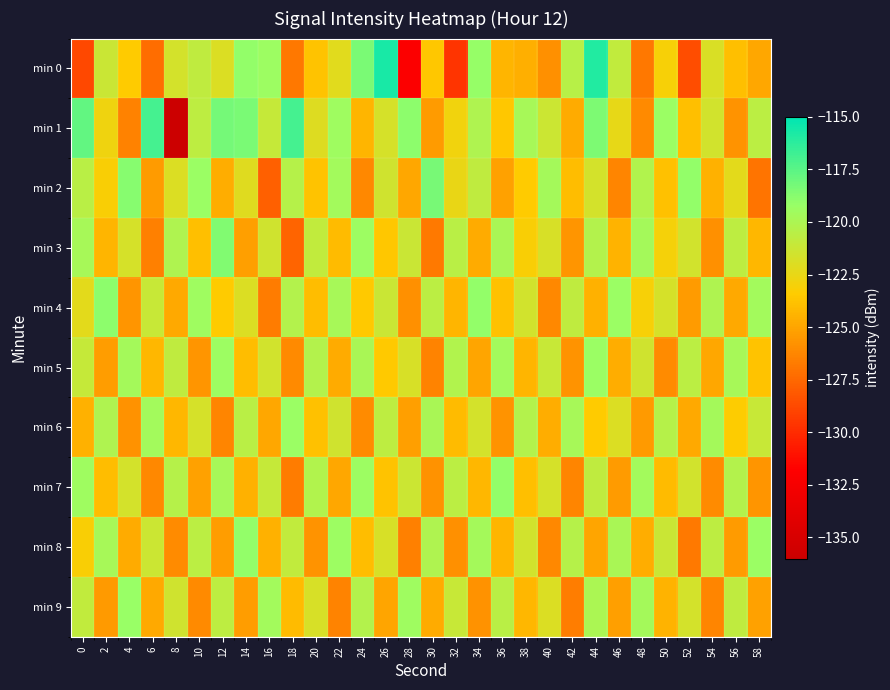

Reading right to left, extract all data points from this chart.

min 0: 58=-124.9	56=-123.9	54=-121.9	52=-128.6	50=-123.1	48=-126.9	46=-120.8	44=-115.9	42=-120.5	40=-125.8	38=-124.6	36=-124.3	34=-119.1	32=-129.7	30=-123.5	28=-132.0	26=-115.7	24=-118.4	22=-122.1	20=-123.8	18=-126.8	16=-119.4	14=-119.0	12=-121.9	10=-120.8	8=-121.6	6=-127.2	4=-123.4	2=-121.2	0=-128.8
min 1: 58=-120.6	56=-125.7	54=-121.5	52=-123.9	50=-119.3	48=-126.1	46=-122.4	44=-118.5	42=-124.7	40=-121.3	38=-119.8	36=-123.6	34=-120.1	32=-122.8	30=-125.4	28=-118.9	26=-121.7	24=-124.3	22=-119.5	20=-122.0	18=-116.9	16=-121.0	14=-118.4	12=-118.3	10=-120.7	8=-136.3	6=-116.9	4=-126.4	2=-122.8	0=-117.7
min 2: 58=-127.0	56=-122.3	54=-124.5	52=-119.1	50=-123.8	48=-120.2	46=-126.3	44=-121.6	42=-124.0	40=-119.7	38=-123.4	36=-125.1	34=-120.8	32=-122.5	30=-118.3	28=-124.9	26=-121.4	24=-126.2	22=-119.6	20=-123.7	18=-120.4	16=-127.8	14=-122.1	12=-124.6	10=-119.3	8=-121.9	6=-125.4	4=-118.7	2=-123.2	0=-120.5
min 3: 58=-124.2	56=-120.7	54=-125.9	52=-121.5	50=-123.0	48=-119.7	46=-124.4	44=-120.3	42=-125.6	40=-121.8	38=-123.2	36=-119.9	34=-124.7	32=-120.5	30=-126.8	28=-121.2	26=-123.6	24=-119.4	22=-124.1	20=-120.9	18=-127.7	16=-121.4	14=-125.2	12=-118.6	10=-123.9	8=-120.1	6=-126.5	4=-121.7	2=-124.3	0=-119.8
min 4: 58=-119.6	56=-124.8	54=-120.1	52=-125.4	50=-121.7	48=-123.1	46=-119.3	44=-124.5	42=-120.8	40=-126.2	38=-121.5	36=-123.8	34=-119.1	32=-124.3	30=-120.6	28=-125.9	26=-121.2	24=-123.5	22=-119.8	20=-124.0	18=-120.3	16=-126.7	14=-121.9	12=-123.4	10=-119.5	8=-124.8	6=-121.1	4=-125.6	2=-118.9	0=-122.3
min 5: 58=-123.7	56=-119.8	54=-124.9	52=-120.6	50=-126.0	48=-121.4	46=-124.6	44=-119.3	42=-125.7	40=-121.1	38=-124.3	36=-119.6	34=-125.0	32=-120.2	30=-126.4	28=-121.8	26=-123.5	24=-119.9	22=-124.7	20=-120.3	18=-126.1	16=-121.5	14=-124.0	12=-119.4	10=-125.6	8=-120.8	6=-124.2	4=-119.7	2=-125.3	0=-121.0
min 6: 58=-121.1	56=-123.3	54=-119.7	52=-124.8	50=-120.4	48=-125.5	46=-121.9	44=-123.4	42=-119.8	40=-124.6	38=-120.3	36=-125.7	34=-121.6	32=-124.1	30=-119.9	28=-125.2	26=-120.7	24=-126.0	22=-121.4	20=-123.8	18=-119.3	16=-124.9	14=-120.5	12=-126.3	10=-121.7	8=-124.2	6=-119.6	4=-125.8	2=-120.1	0=-124.5
min 7: 58=-125.6	56=-120.3	54=-126.0	52=-121.5	50=-124.1	48=-119.6	46=-125.4	44=-120.8	42=-126.3	40=-121.7	38=-123.9	36=-119.1	34=-124.2	32=-120.6	30=-125.8	28=-121.3	26=-123.7	24=-119.4	22=-124.9	20=-120.2	18=-126.7	16=-121.0	14=-124.5	12=-119.8	10=-125.1	8=-120.4	6=-126.2	4=-121.6	2=-124.0	0=-119.5
min 8: 58=-119.3	56=-125.4	54=-120.7	52=-126.8	50=-121.2	48=-124.6	46=-119.9	44=-125.0	42=-120.4	40=-126.2	38=-121.5	36=-124.3	34=-119.7	32=-125.9	30=-120.1	28=-126.5	26=-121.8	24=-124.0	22=-119.4	20=-125.7	18=-120.9	16=-124.5	14=-119.1	12=-125.3	10=-120.6	8=-126.0	6=-121.3	4=-124.7	2=-119.8	0=-123.2
min 9: 58=-125.1	56=-120.8	54=-126.3	52=-121.6	50=-124.4	48=-119.7	46=-125.2	44=-120.0	42=-126.6	40=-121.9	38=-124.2	36=-120.5	34=-125.8	32=-121.1	30=-124.7	28=-119.5	26=-125.0	24=-120.3	22=-126.4	20=-121.8	18=-124.1	16=-119.6	14=-125.3	12=-120.7	10=-126.1	8=-121.4	6=-124.8	4=-119.2	2=-125.5	0=-120.9